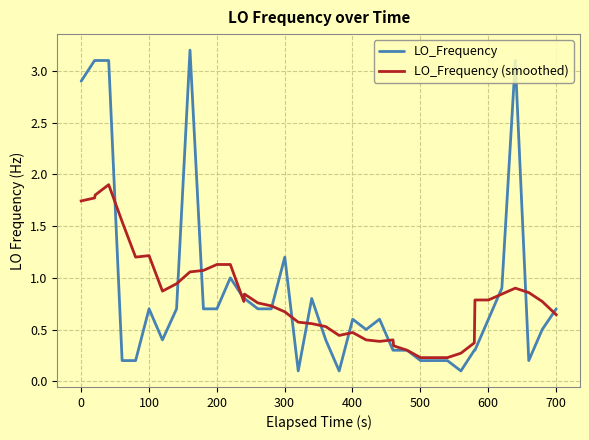

Which series has the largest range (max minus min)?

LO_Frequency